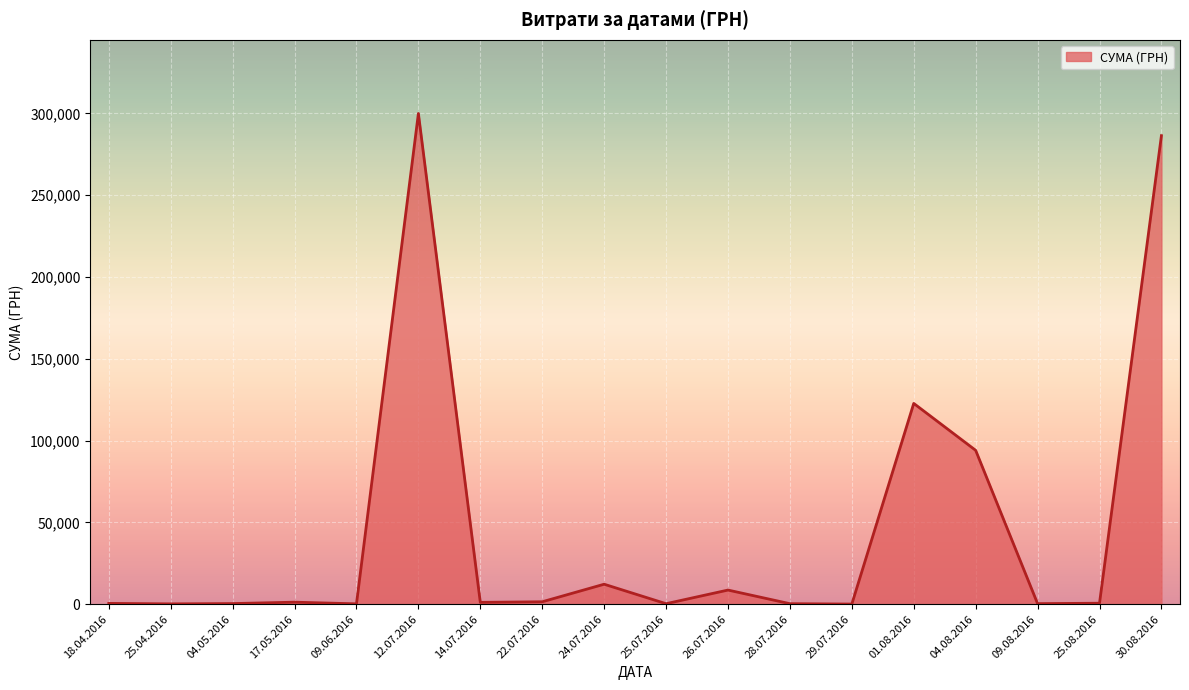

What is the difference between the maximum and minimum values?

299825.3